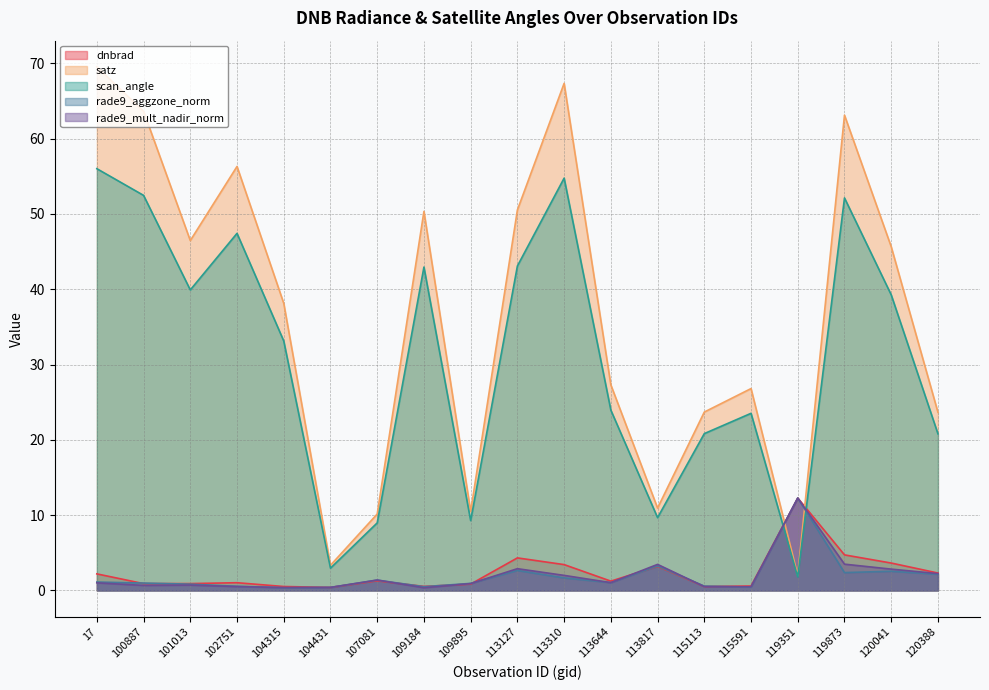

At which label is satz closest to 35?

104315